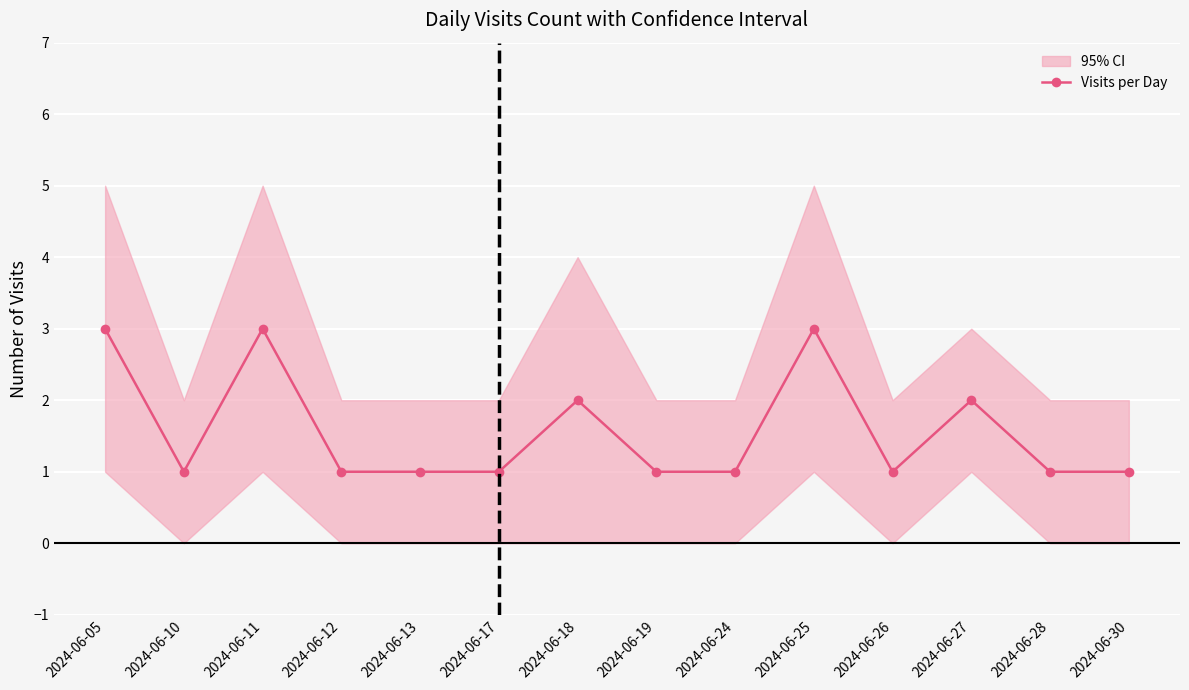

How many points are higher than both their immediate neighbors (excluding endpoints)?

4